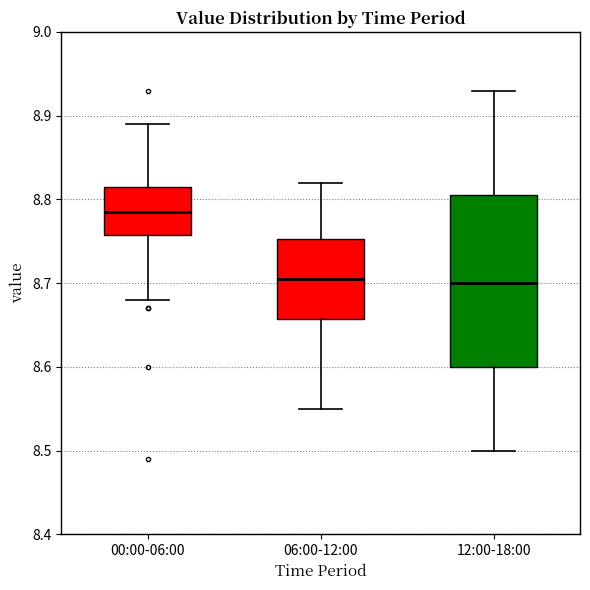

Comparing the boxes themselves (not the whiskers), which one is the tallest?

12:00-18:00